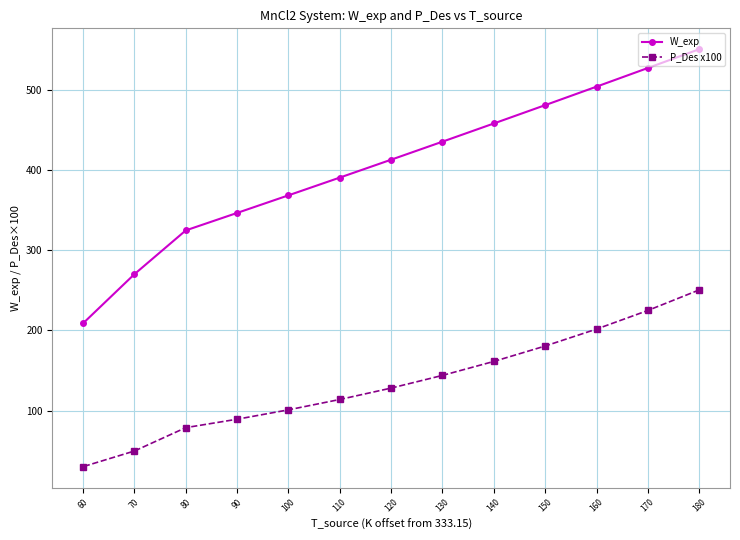

Which category has the highest value in the W_exp series?

180